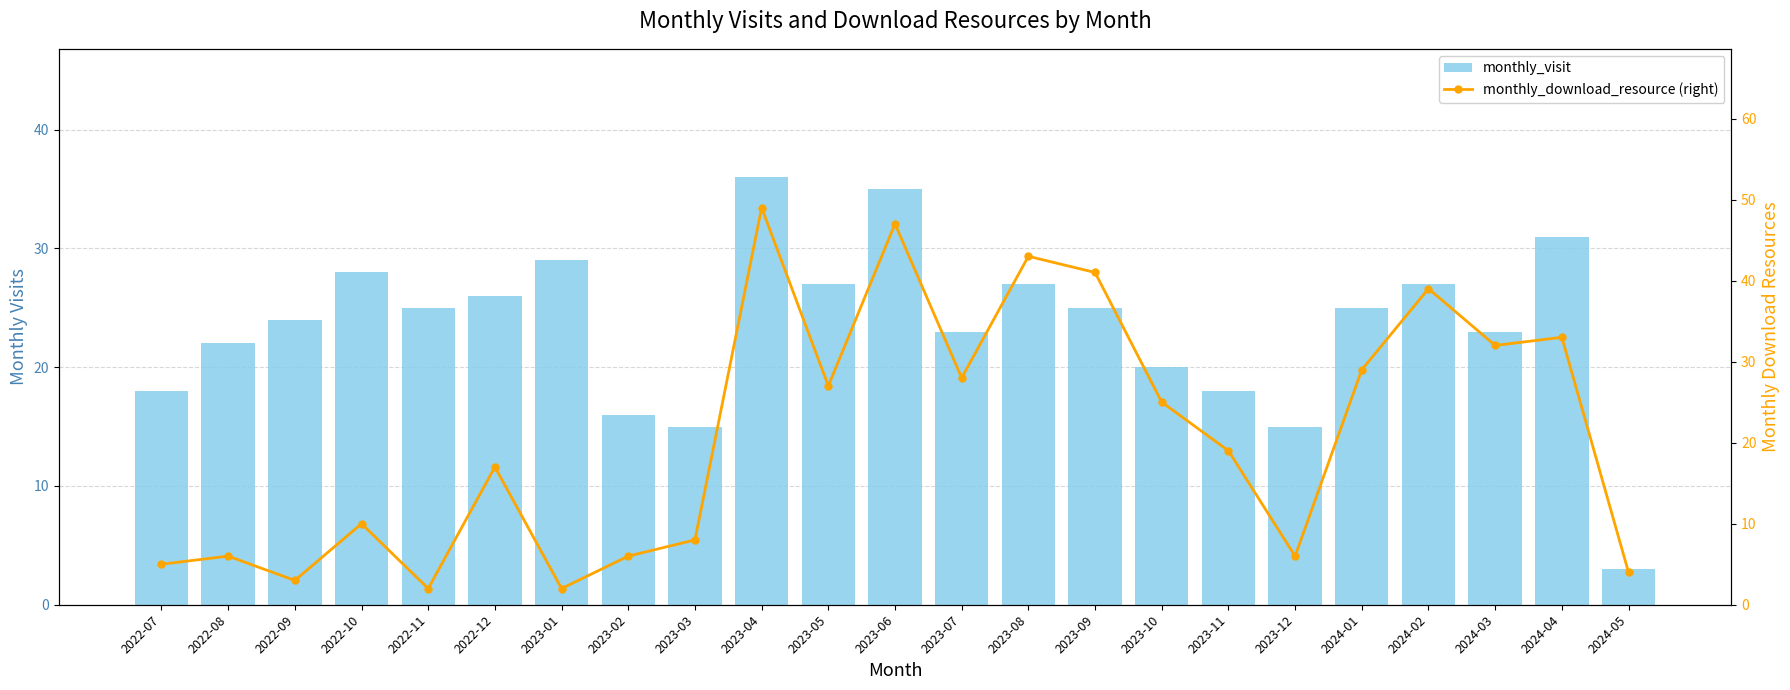

What is the label of the 17th bar from the right?

2023-01